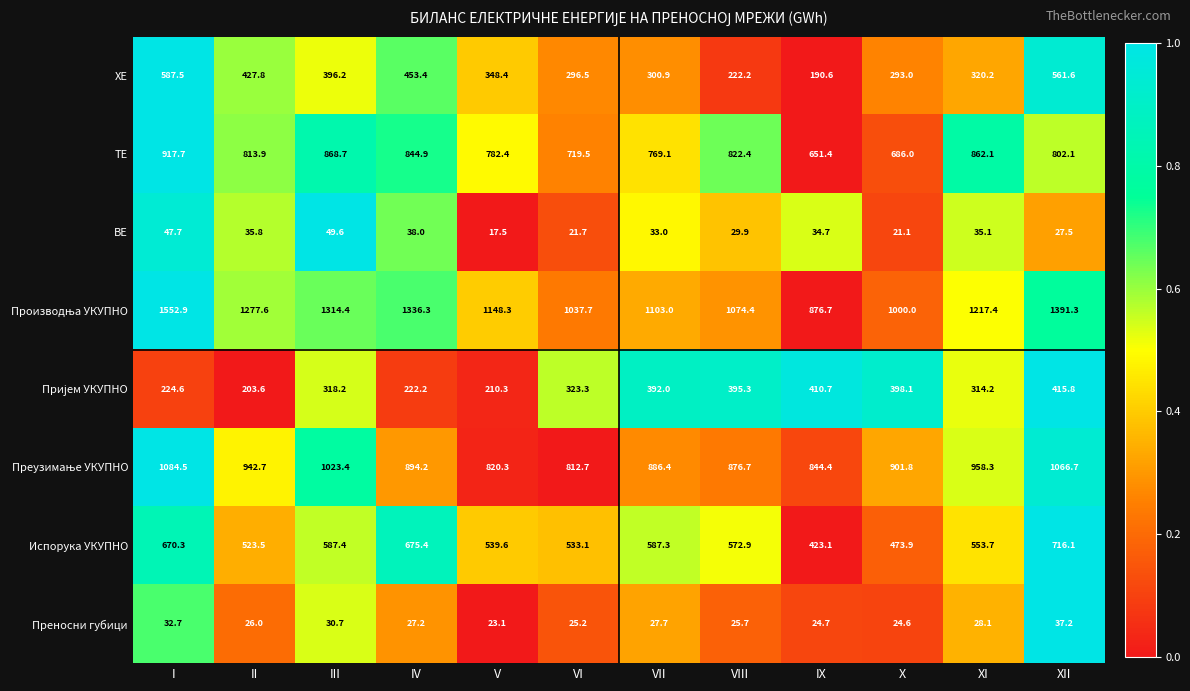

What is the sum of the Испорука УКУПНО values at I and II?

1193.8